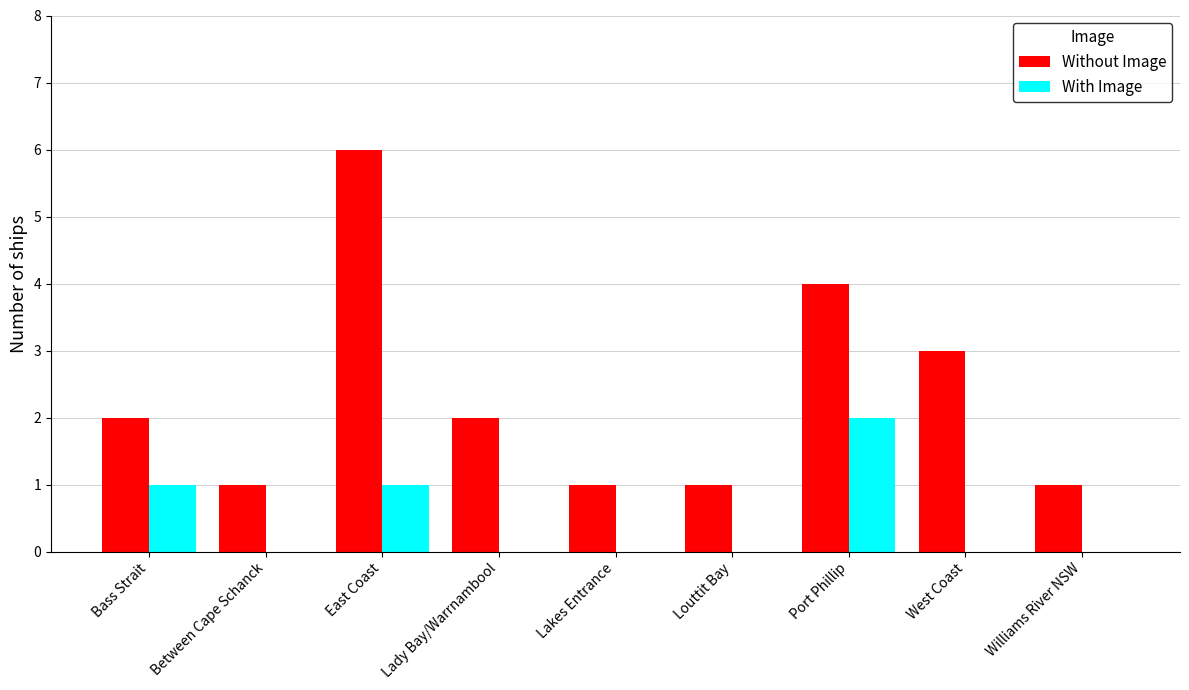

Is the value of With Image at Lady Bay/Warrnambool greater than the value of Without Image at Louttit Bay?

No